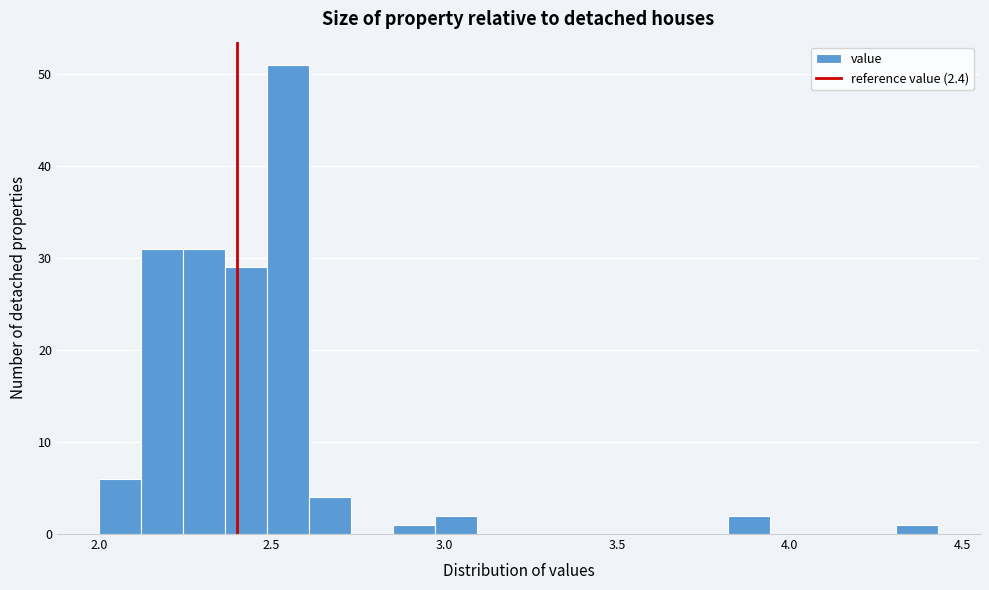

Read against the x-axis, roughly where is the centre of the tallest bar?

2.55